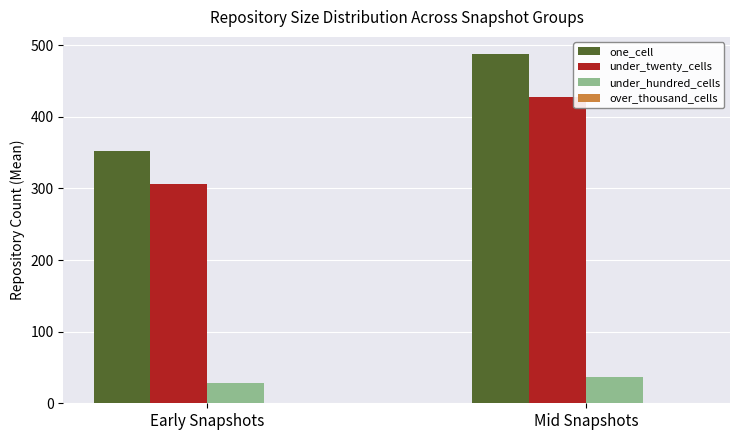

The value of one_cell at Early Snapshots is 352.4. True or false?

True